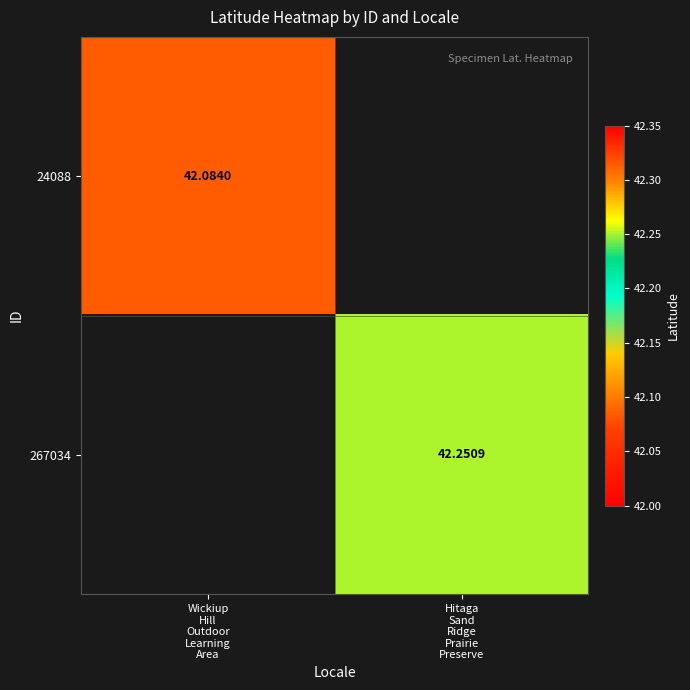

What is the sum of all 267034 values?

42.3